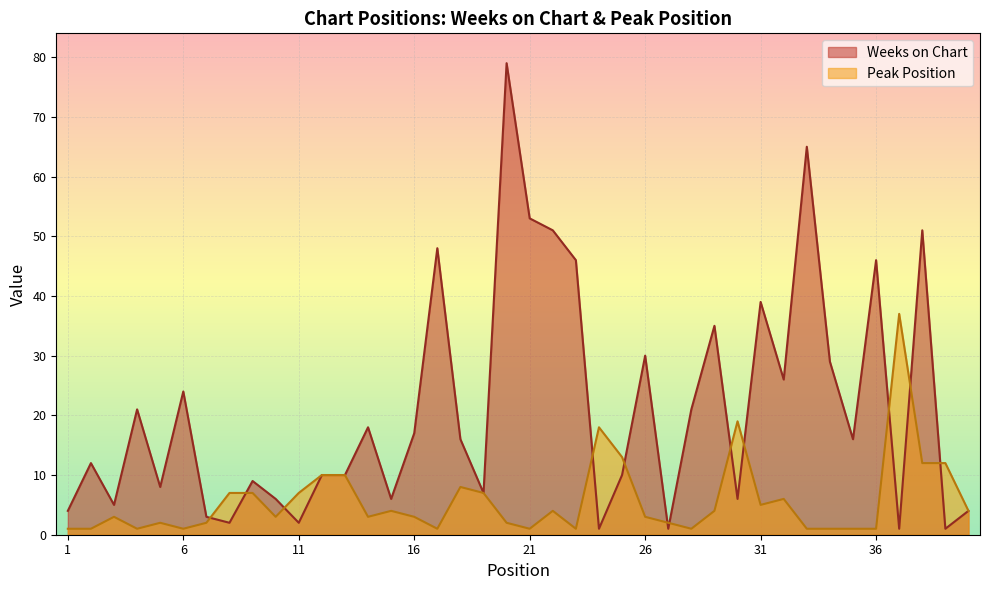

How many data points in Peak Position are above 3?

19